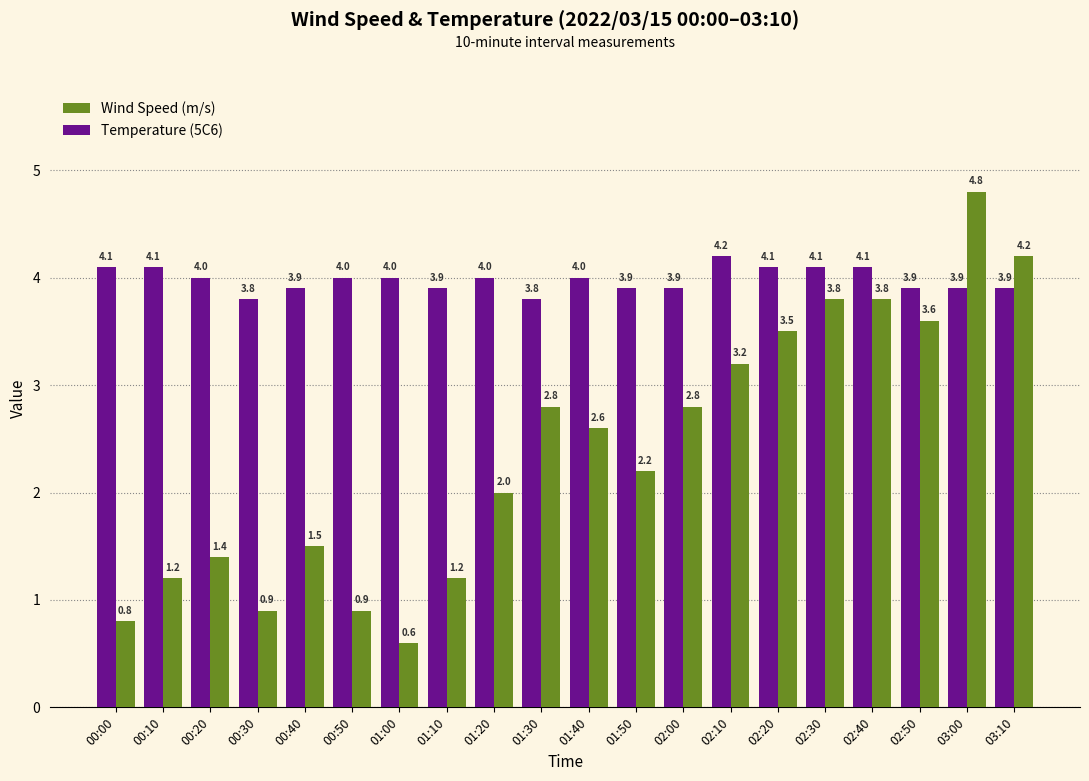

How many bars are there in total?

40